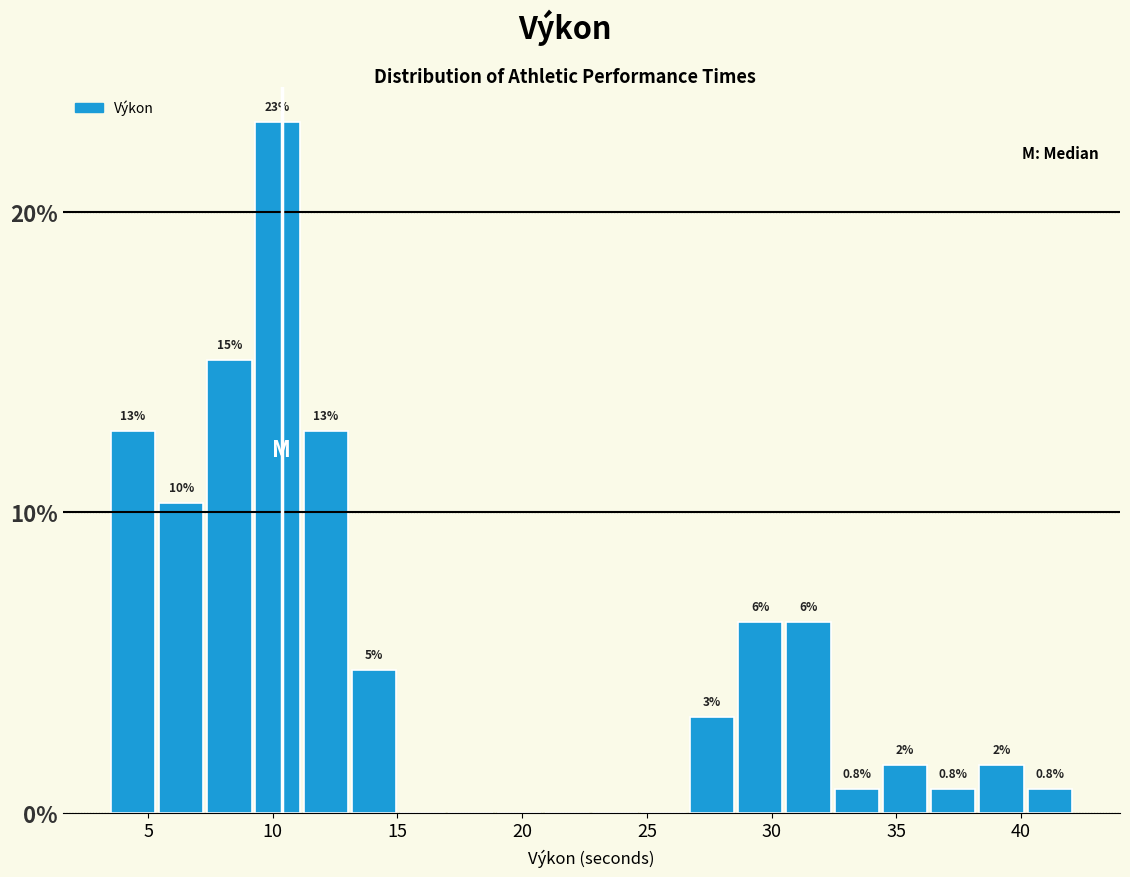

Read against the x-axis, roughly where is the centre of the tallest bar?

10.0